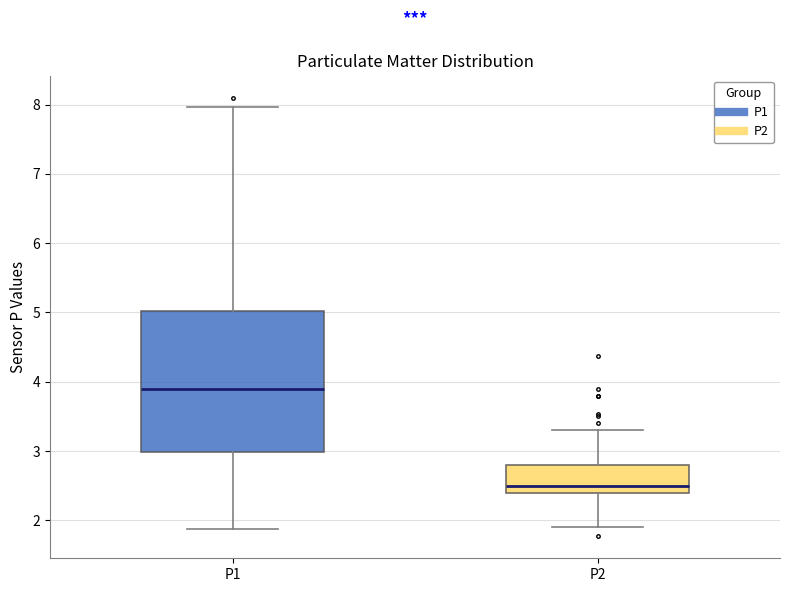

Reading left to right, transcribe this box plot: for each box, give where its median line is, the range the box spans, and where its two whiskers end, as read against the y-axis. The values are not printed on the chart, so give them approximately, as read against the axis.

P1: median 3.9, box 3.0 to 5.0, whiskers 1.9 to 8.0
P2: median 2.5, box 2.4 to 2.8, whiskers 1.9 to 3.3